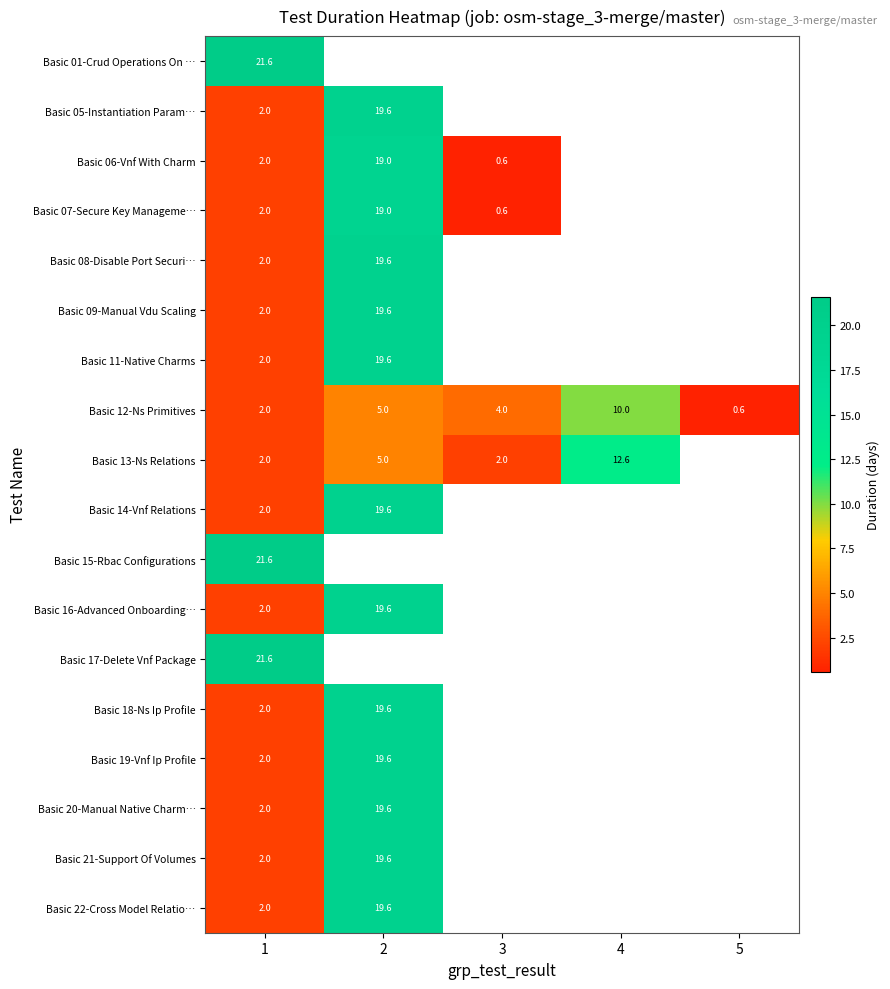

Is the value of Basic 01-Crud Operations On … at 1 greater than the value of Basic 21-Support Of Volumes at 1?

Yes